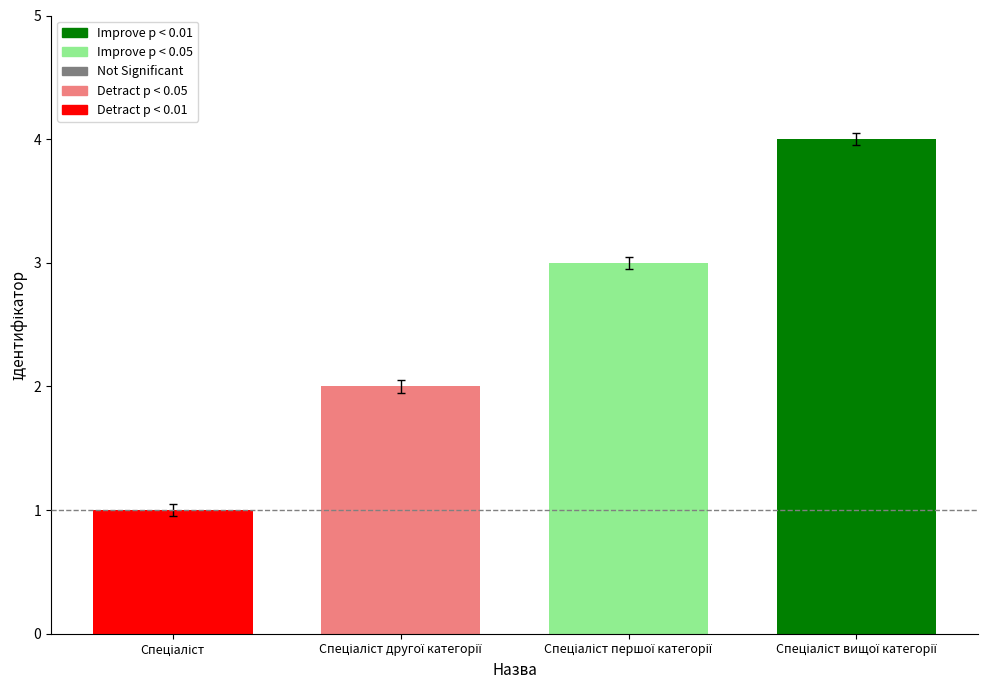

List the series in order of their overall mean, lowest first.

Detract p < 0.01, Detract p < 0.05, Improve p < 0.05, Improve p < 0.01